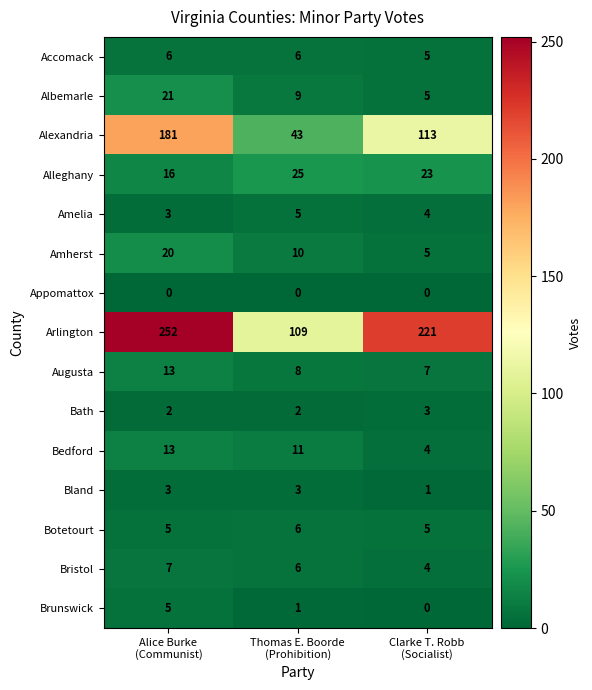

How many Bedford values are between 4 and 13?

3